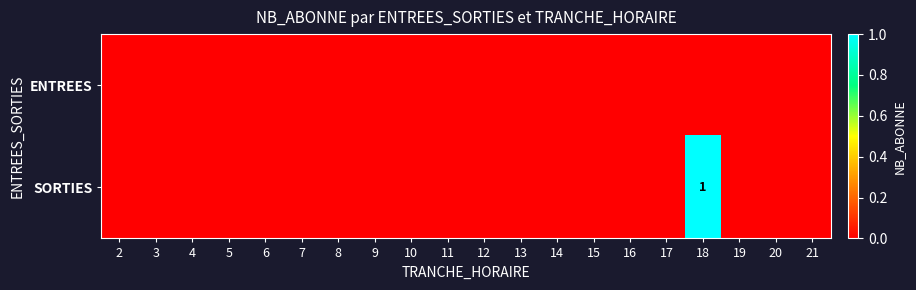

Count the number of categories in the chart.

20